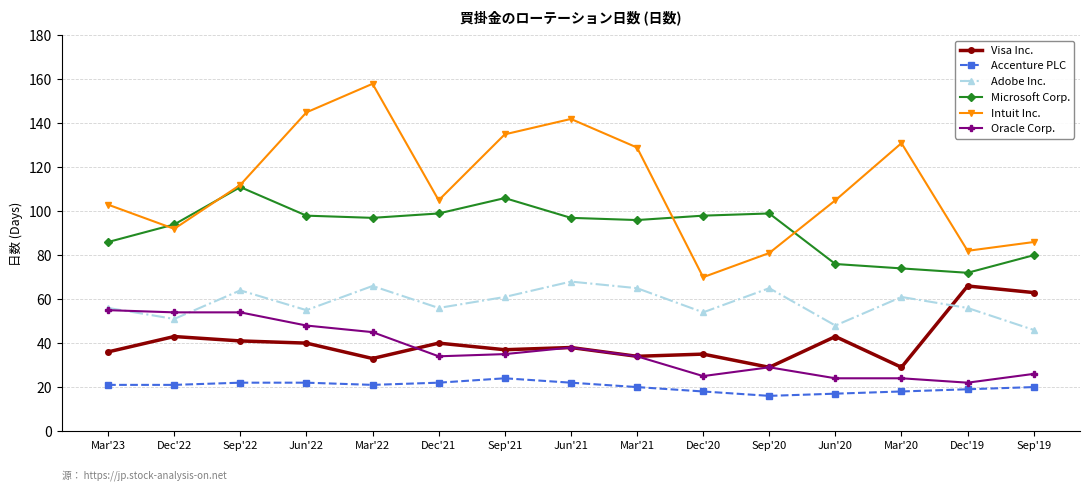

What is the maximum value for Oracle Corp.?

55